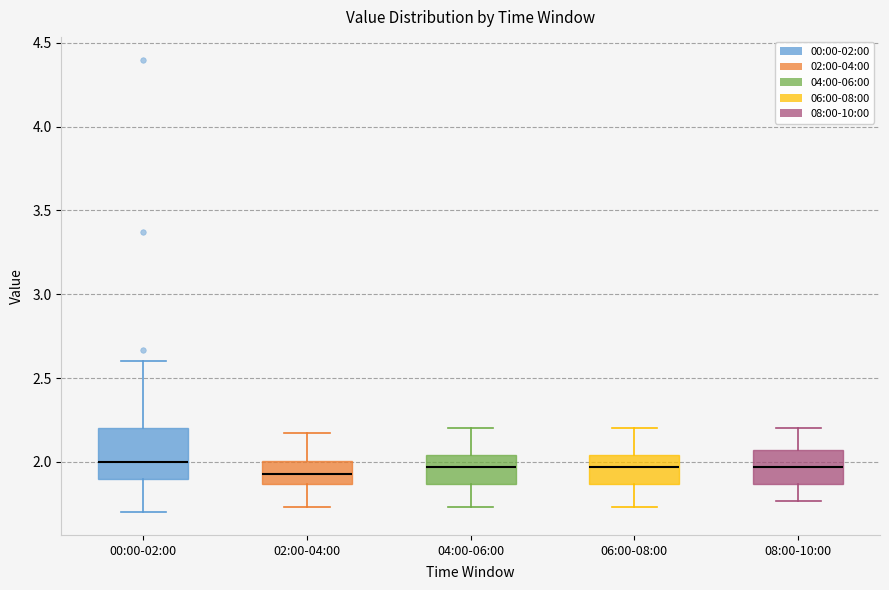

Comparing the boxes themselves (not the whiskers), which one is the tallest?

00:00-02:00